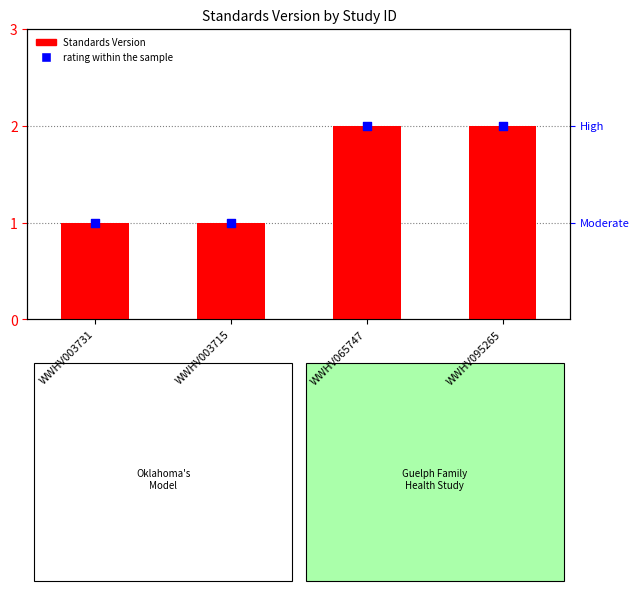

Which series has the widest spread of Y values?

Standards Version